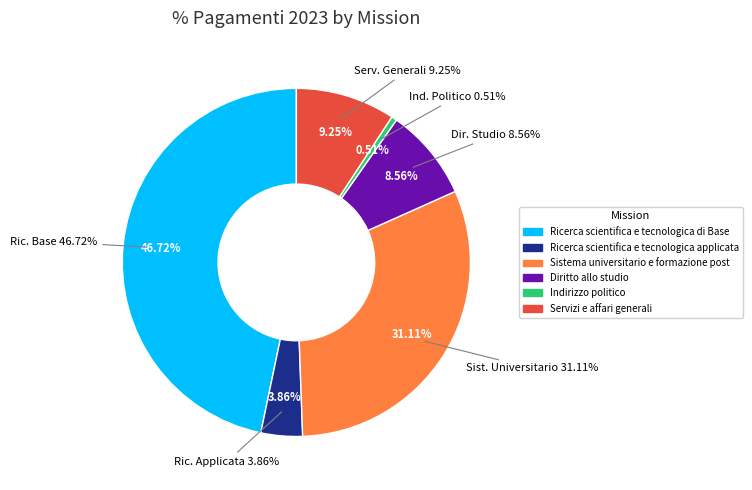

The Servizi e affari generali slice represents 9% of the pie. True or false?

True